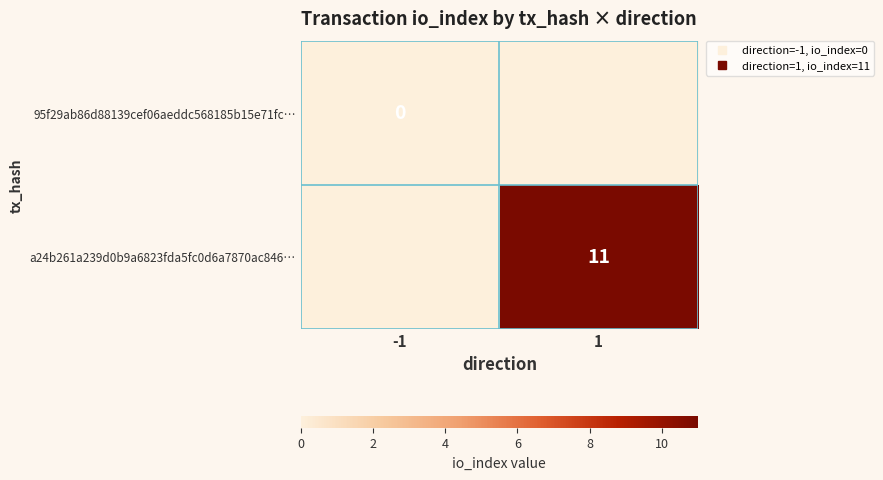

At which category does the chart reach its peak across all series?

1